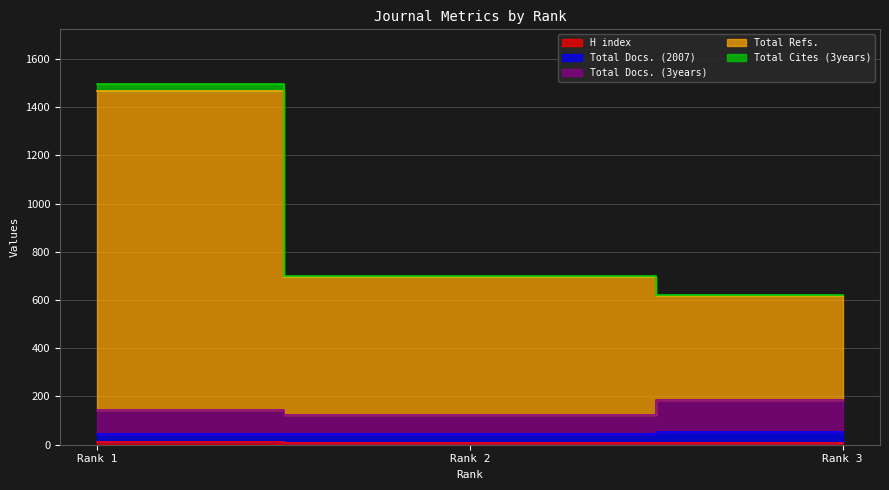

Between Rank 2 and Rank 1, which is larger?

Rank 1